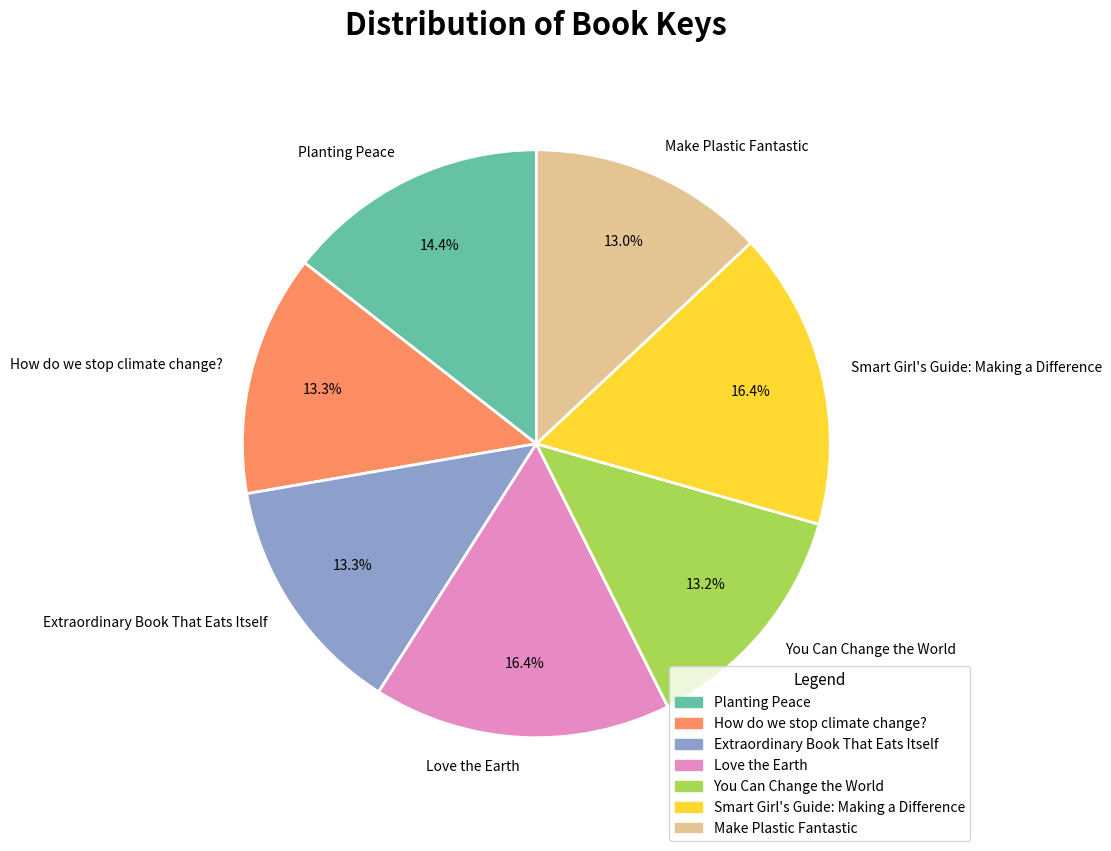

Count the number of slices in the pie.

7